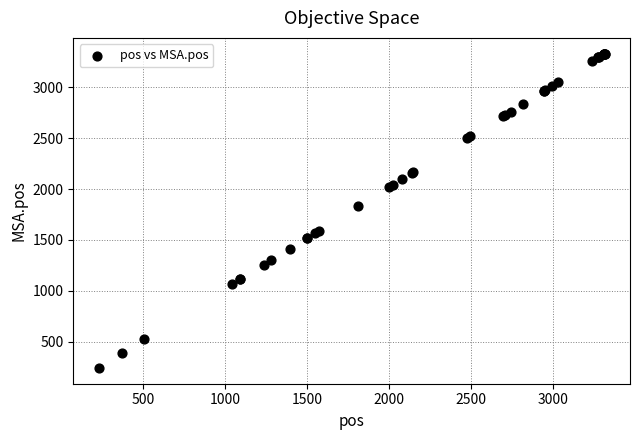

What Y value in the scatter plot is closest to 1786?

1829